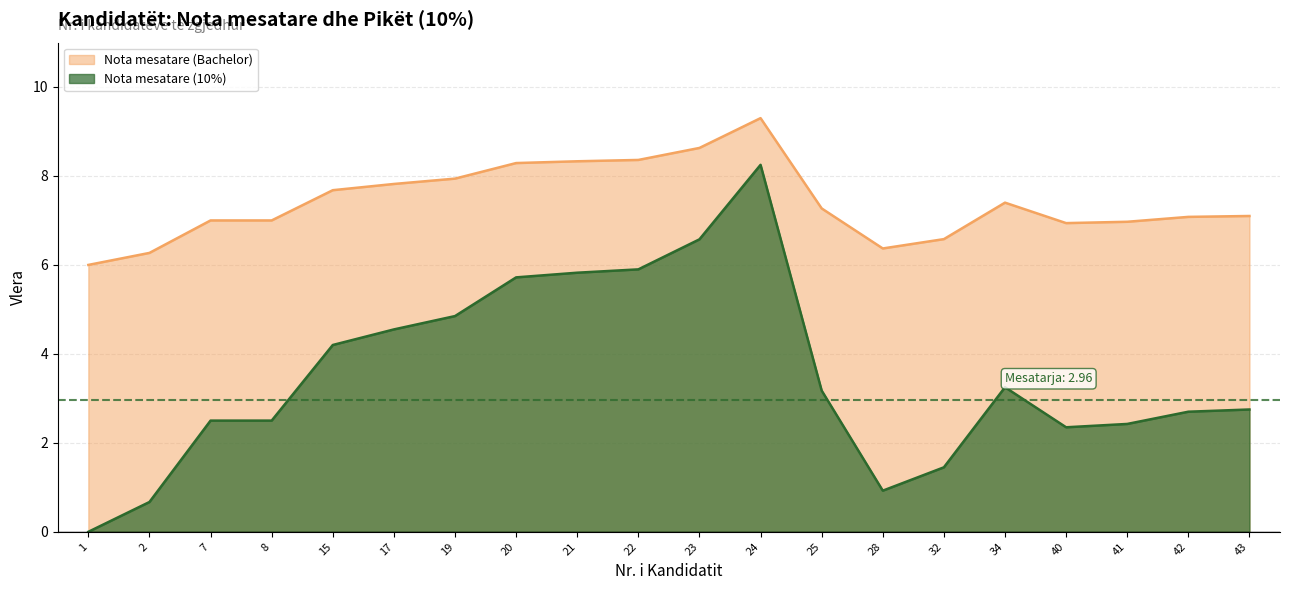

Reading left to right, list all the values displayed in this chart.

Nota mesatare (Bachelor): 6.0	6.3	7.0	7.0	7.7	7.8	7.9	8.3	8.3	8.4	8.6	9.3	7.3	6.4	6.6	7.4	6.9	7.0	7.1	7.1
Nota mesatare (10%): 0.0	0.7	2.5	2.5	4.2	4.5	4.8	5.7	5.8	5.9	6.6	8.2	3.2	0.9	1.4	3.2	2.4	2.4	2.7	2.8